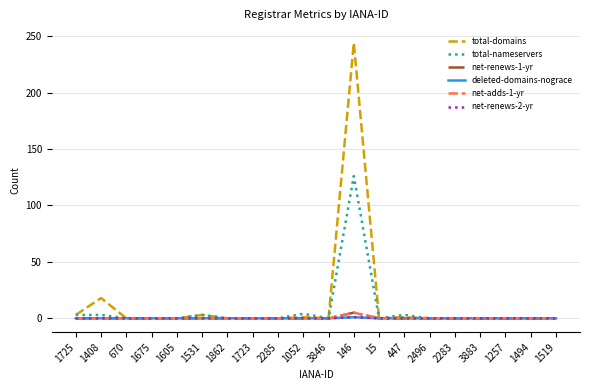

Does the chart display data point markers on the line(s)?

No